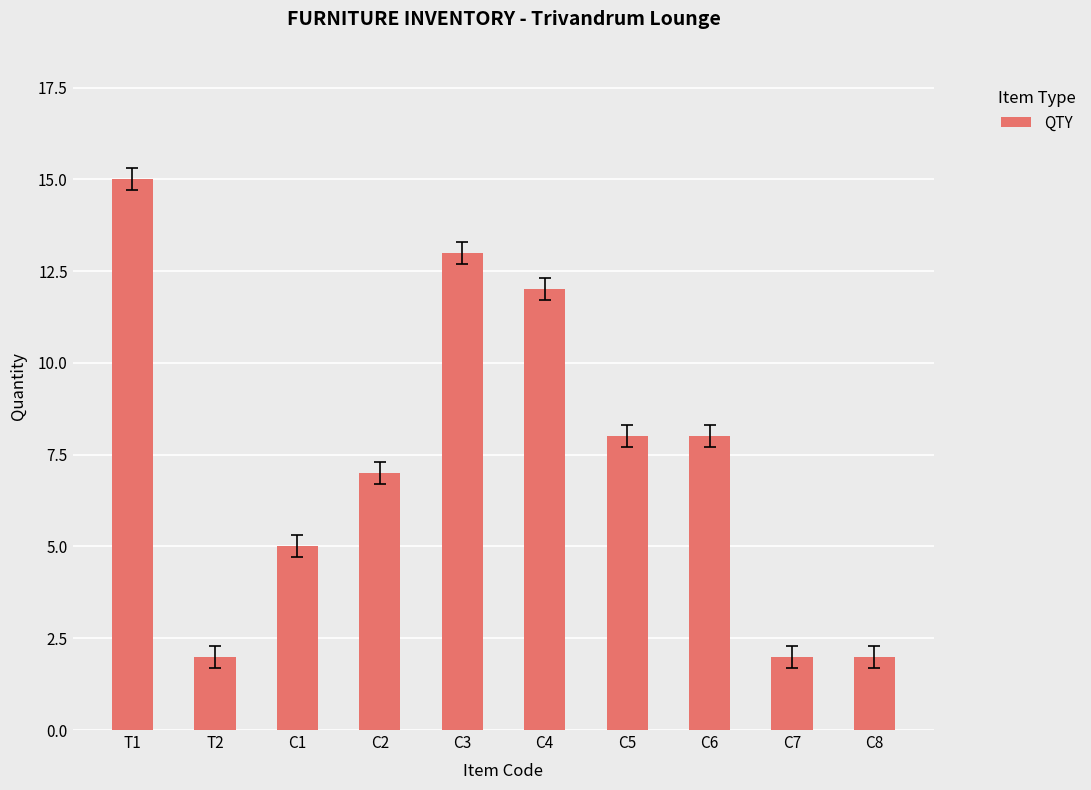

Reading left to right, what are all the values shown in this chart?

15	2	5	7	13	12	8	8	2	2